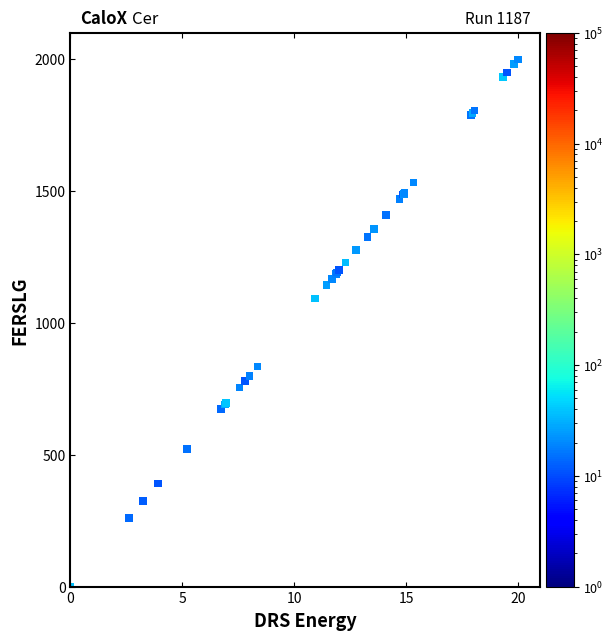

What Y value in the scatter plot is closest to 1000?

1092.3